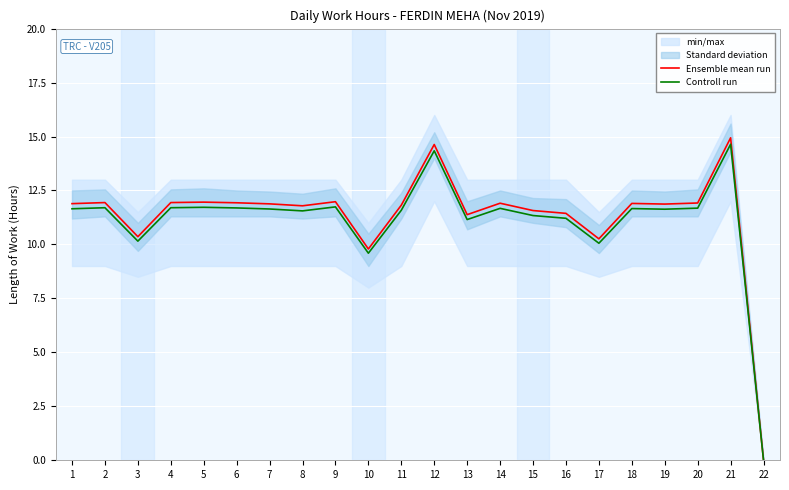

What is the total value across all series at 13?

22.5